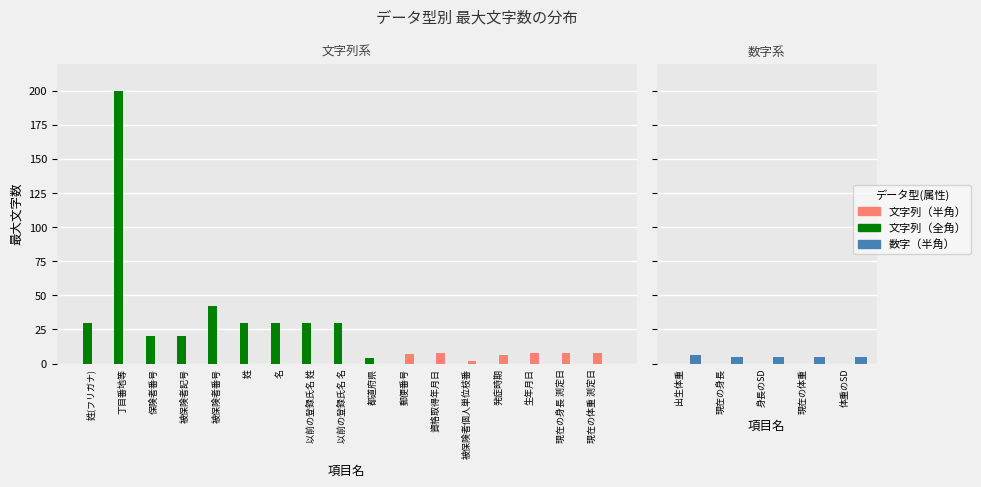

Is the value of 文字列（半角） at 現在の体重 greater than the value of 数字（半角） at 現在の体重?

No